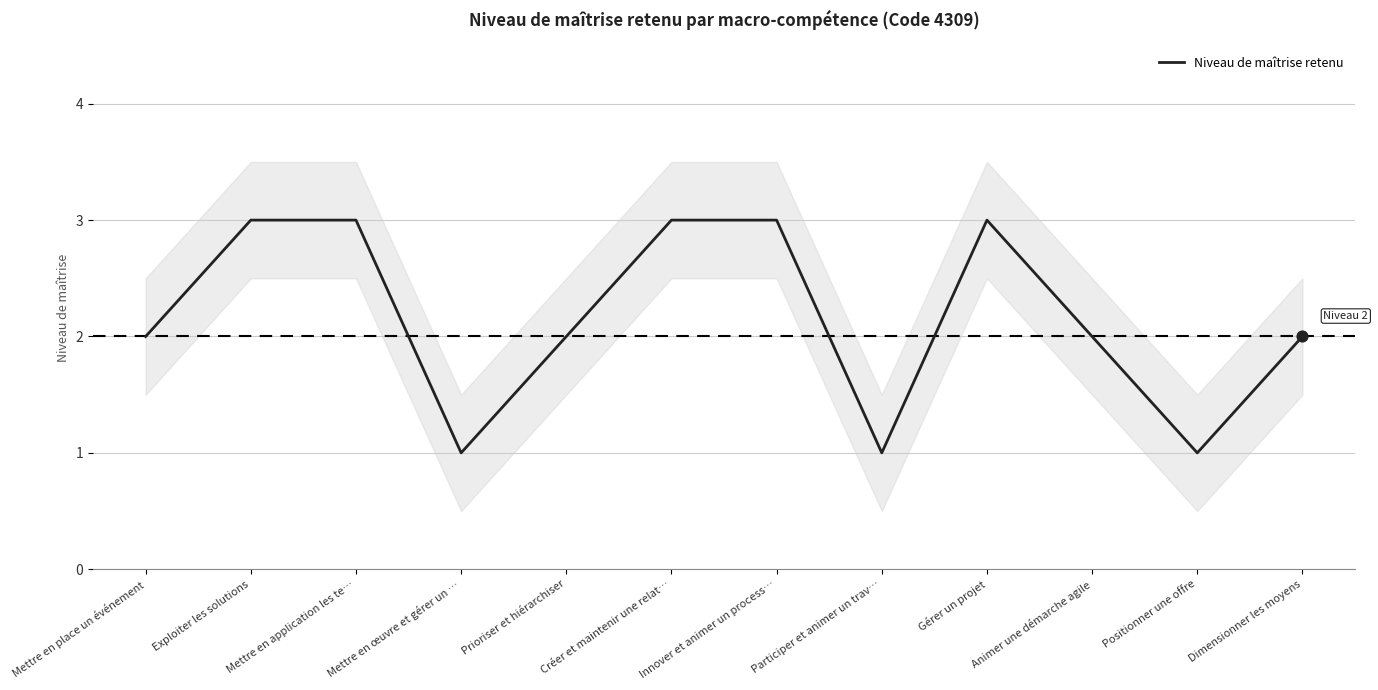

Between Mettre en œuvre et gérer un … and Mettre en application les te…, which is larger?

Mettre en application les te…